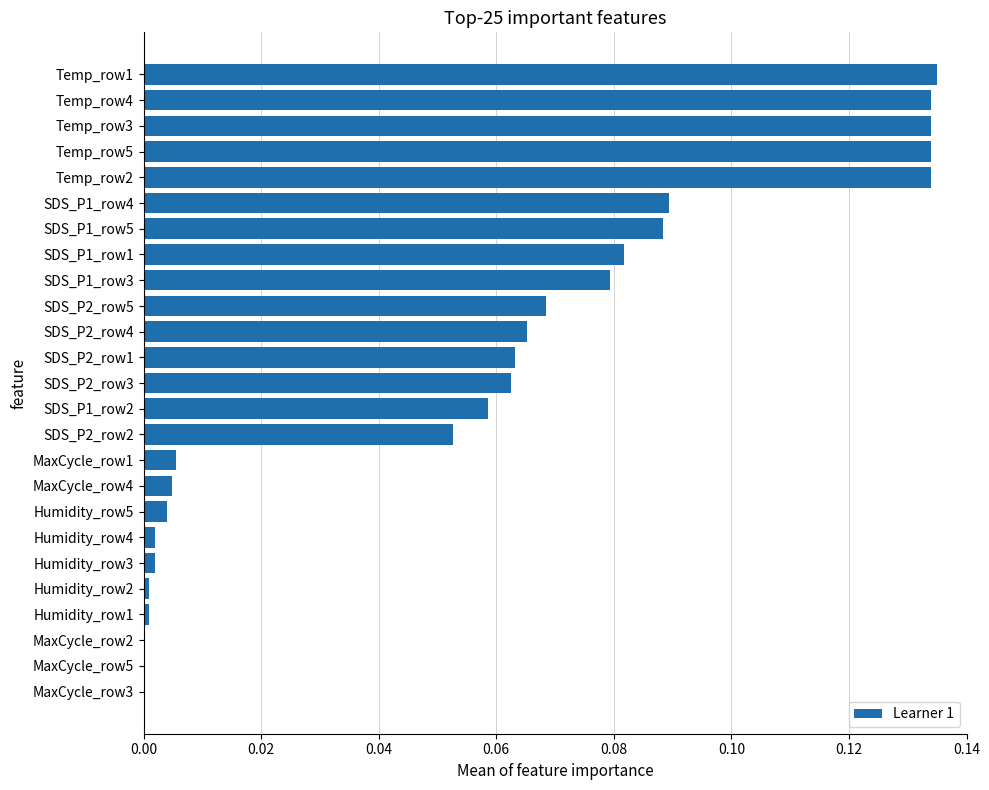

Which has a higher value, SDS_P2_row5 or SDS_P1_row5?

SDS_P1_row5